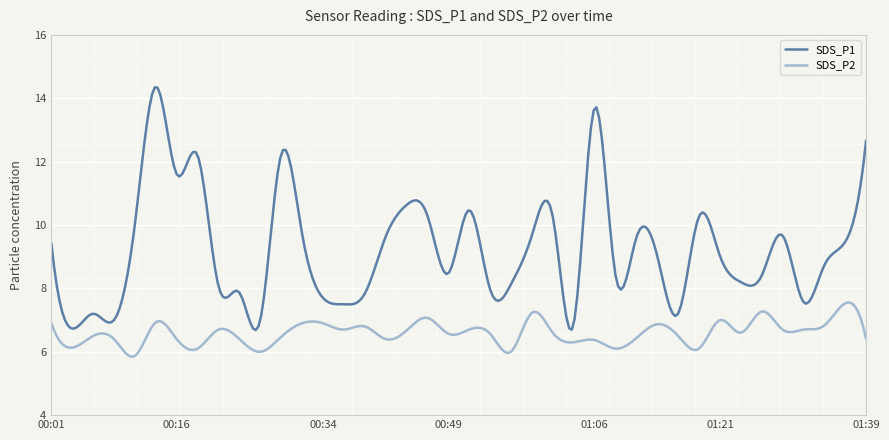

Rank the series by their maximum value, from lowest to highest.

SDS_P2, SDS_P1